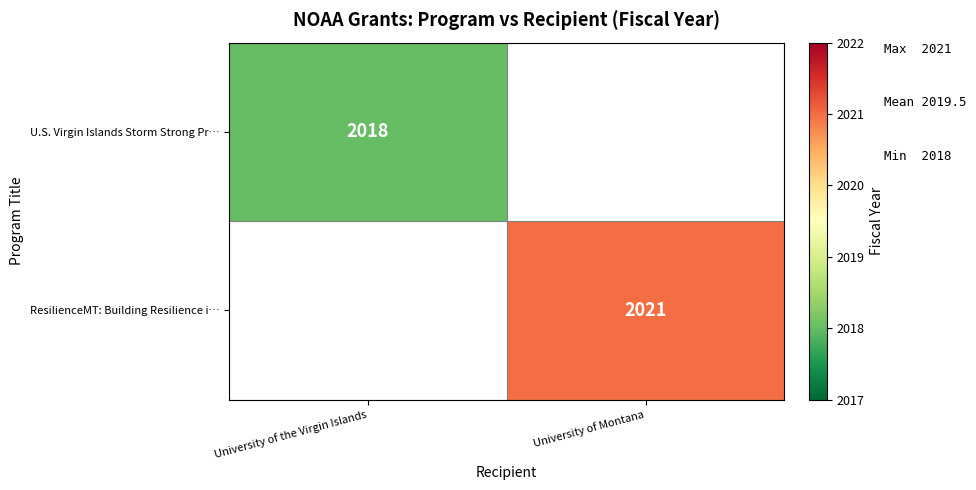

True or false: U.S. Virgin Islands Storm Strong Pr… has a value of 3256 at University of the Virgin Islands.

False